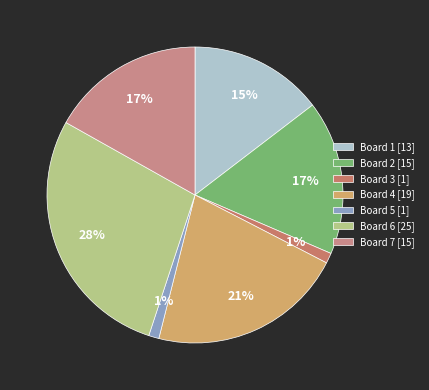

Is there any slice that represents more than half of the pie?

No